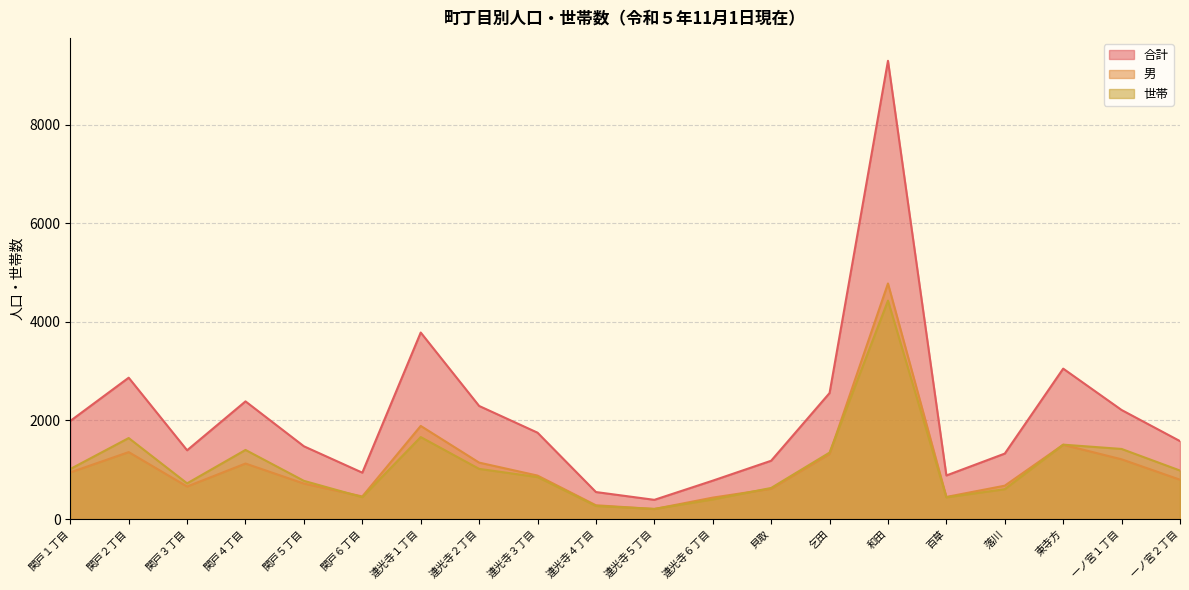

What is the approximate value of 男 at 東寺方, to the nearest 50?

1500